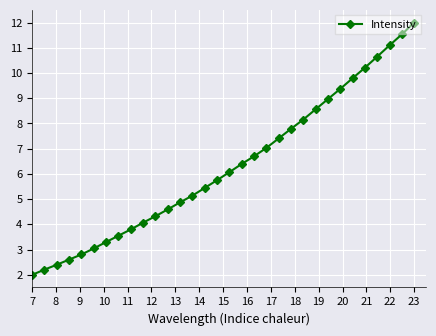

What is the smallest value displayed?

2.0